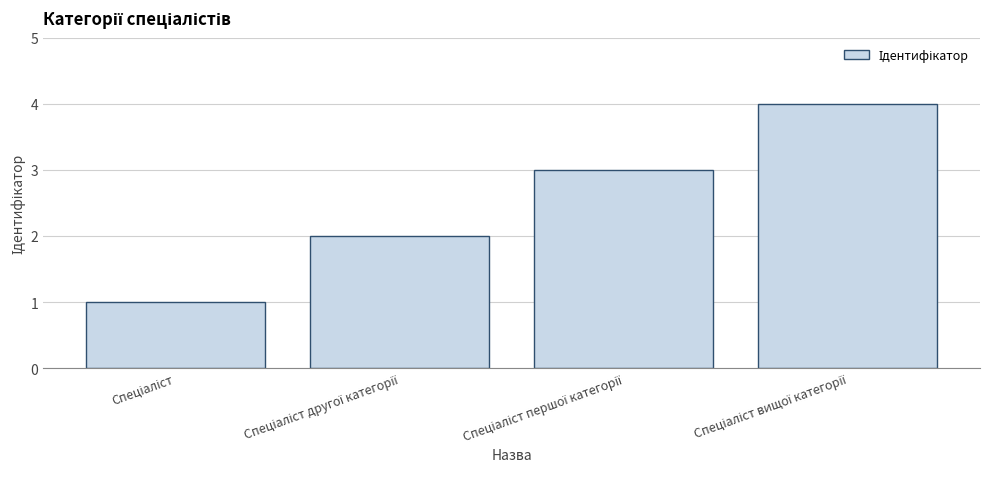

What is the smallest value displayed?

1